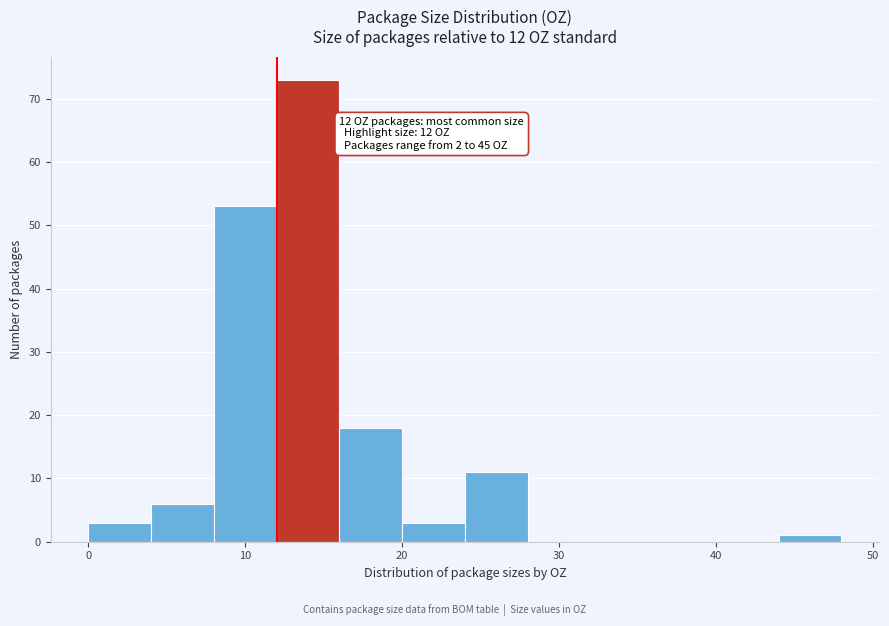

Which range on the x-axis has the tallest bar?

12 to 16